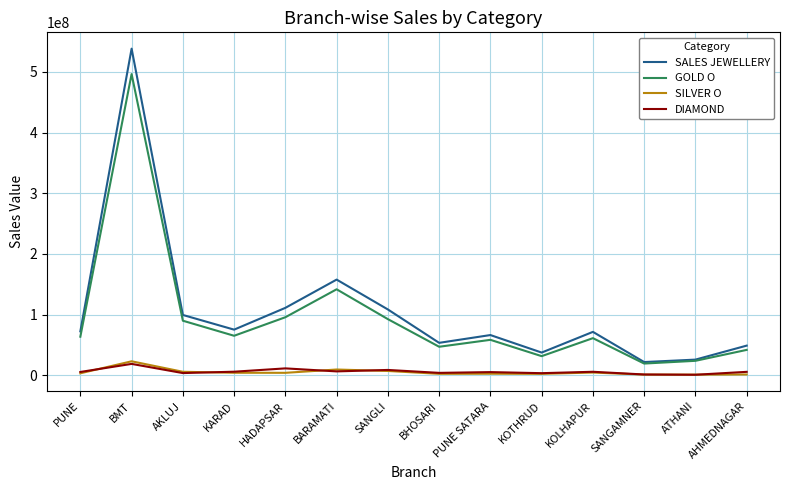

What is the sum of all GOLD O values?

1328292354.8